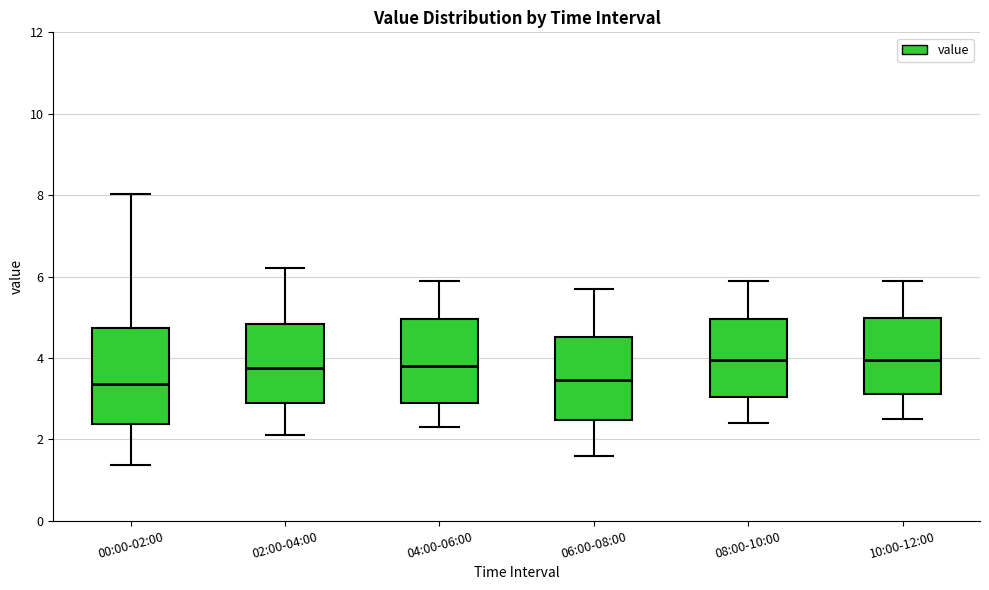

Which box is the tallest, from its lower edge to its upper edge?

00:00-02:00